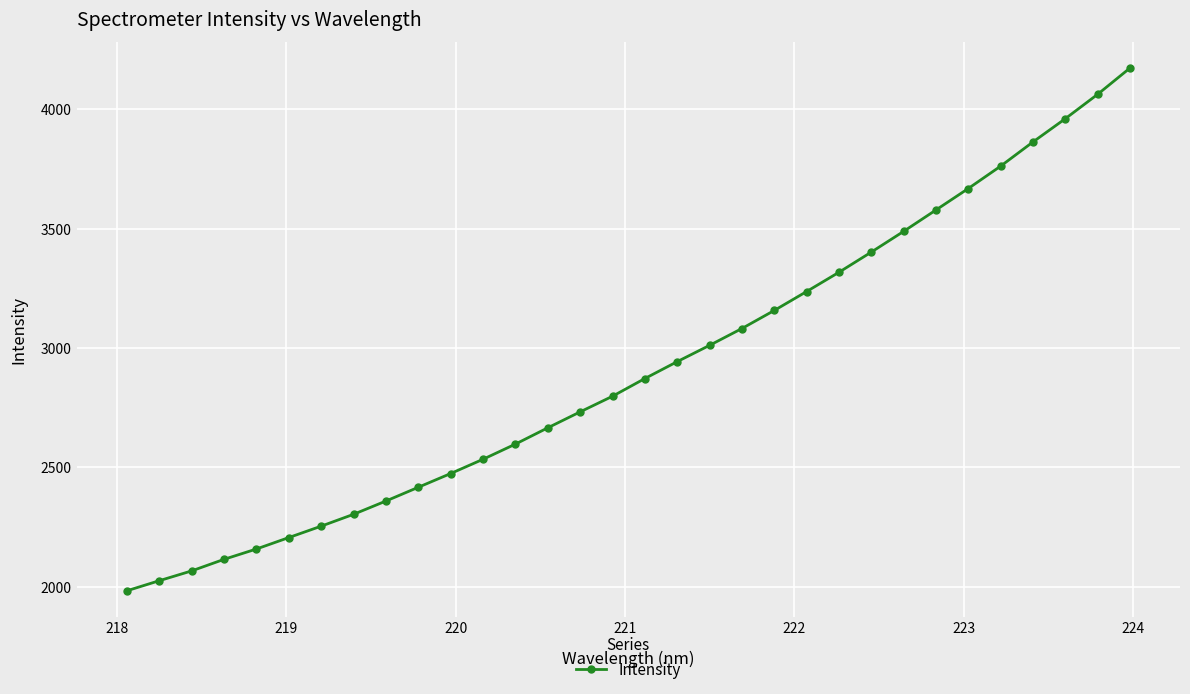

What is the difference between the maximum and minimum values?

2188.5